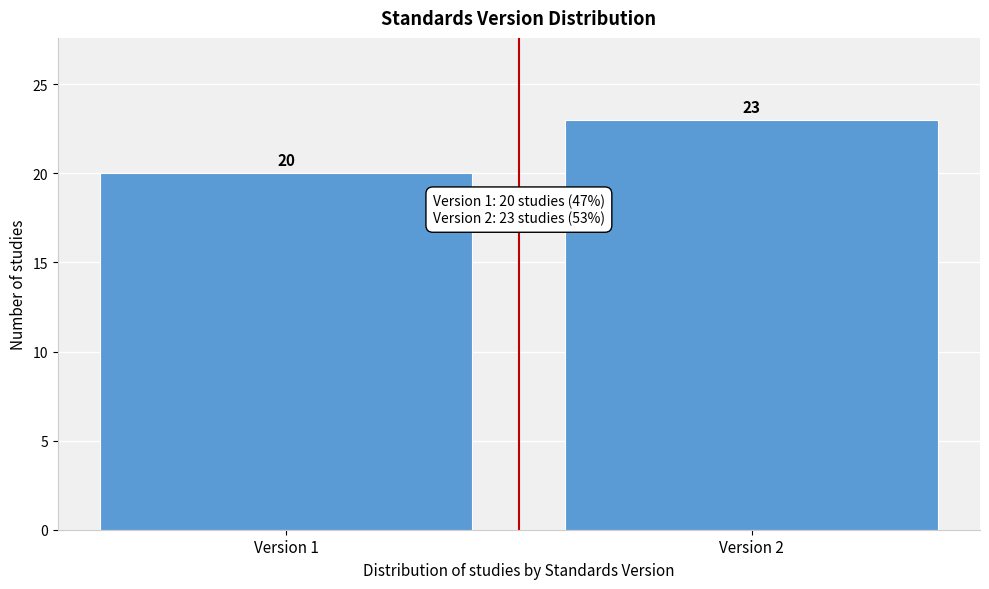

Reading left to right, list all the values displayed in this chart.

Version 1=20	Version 2=23